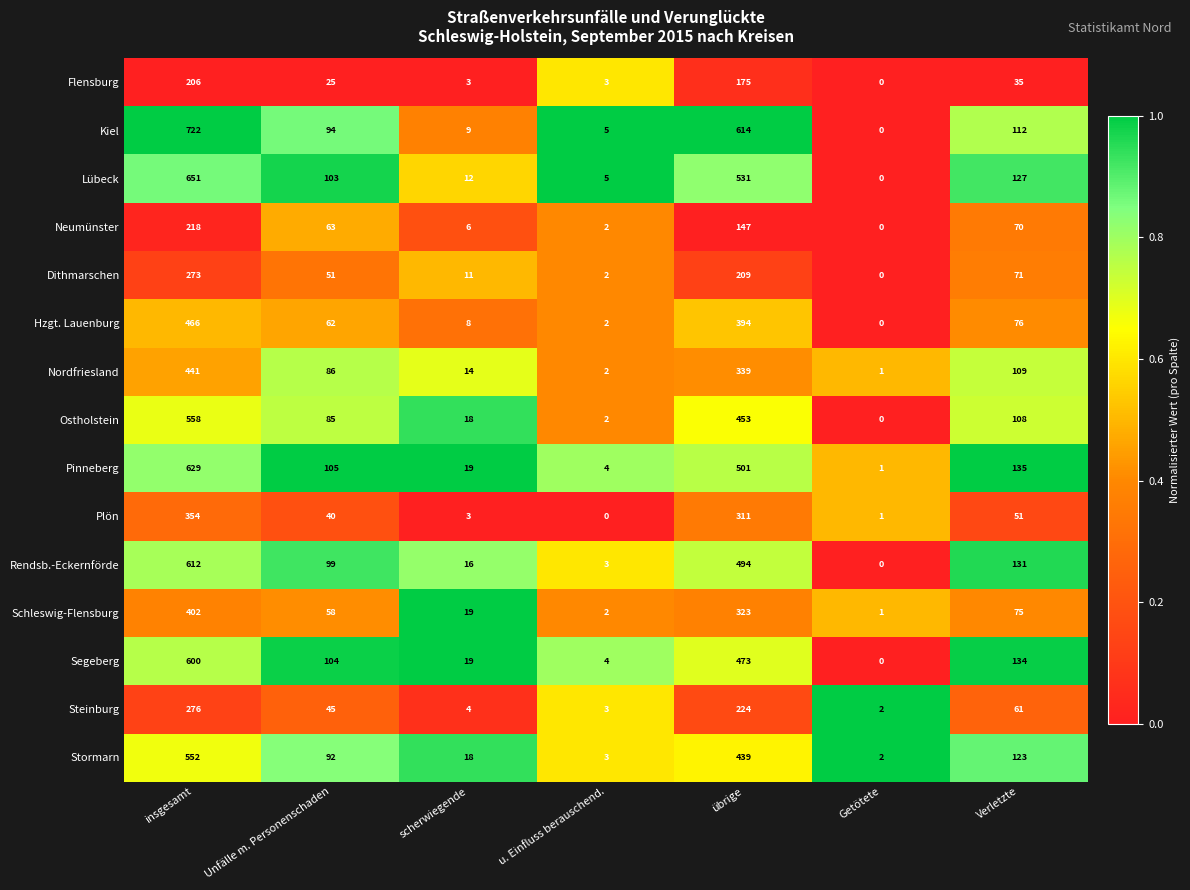

The Steinburg series shows 147 at übrige. True or false?

False